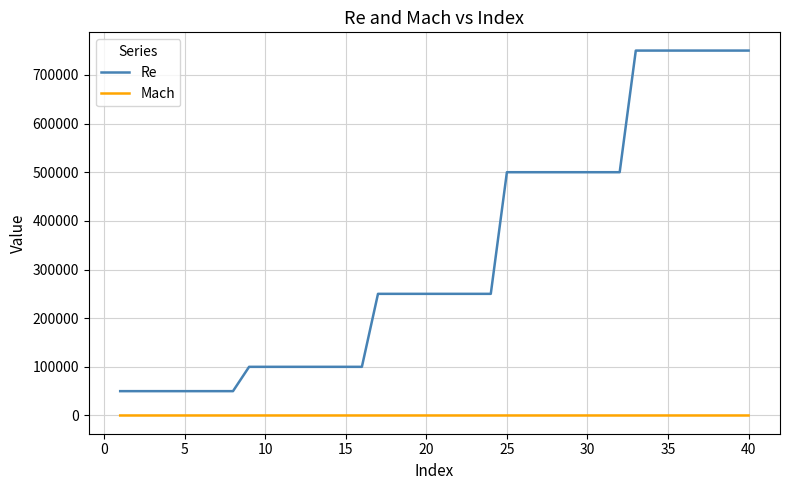

What is the difference between the maximum and minimum values in the Re series?

700000.0